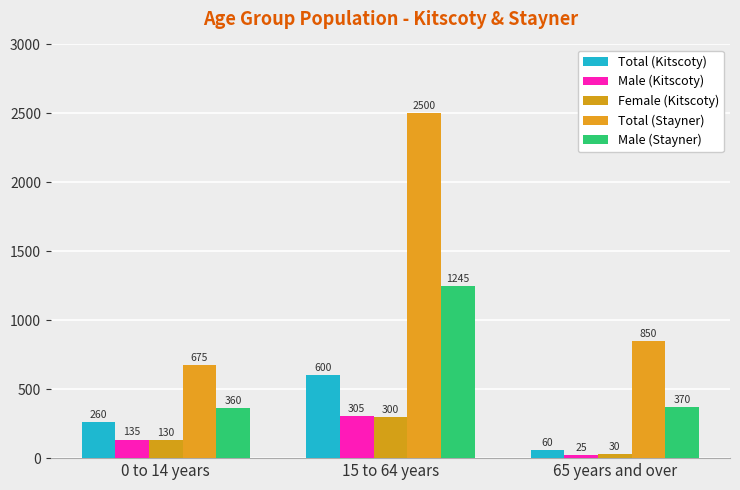

Rank the series by their maximum value, from lowest to highest.

Female (Kitscoty), Male (Kitscoty), Total (Kitscoty), Male (Stayner), Total (Stayner)